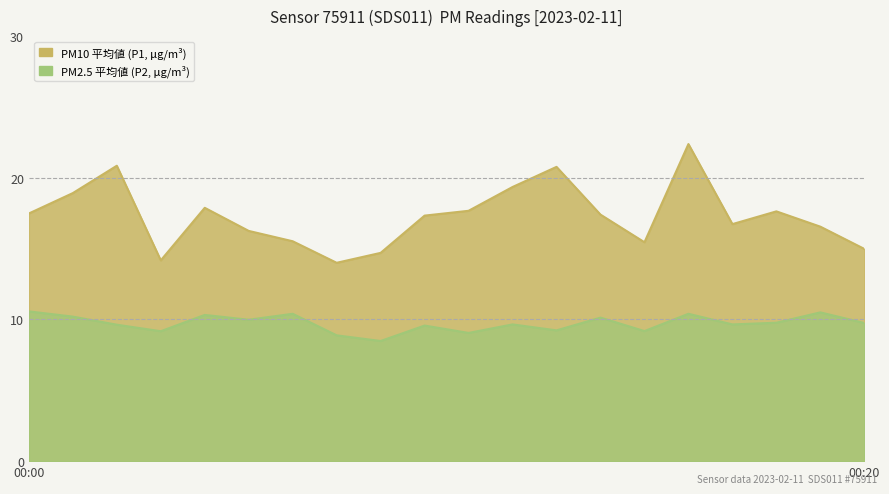

Reading left to right, what are all the values shown in this chart?

P1: 17.5	18.9	20.9	14.2	17.9	16.2	15.5	14.0	14.7	17.3	17.7	19.4	20.8	17.4	15.4	22.4	16.7	17.6	16.6	15.0
P2: 10.6	10.2	9.6	9.2	10.3	10.0	10.4	8.9	8.5	9.6	9.1	9.7	9.2	10.1	9.2	10.4	9.7	9.8	10.5	9.8